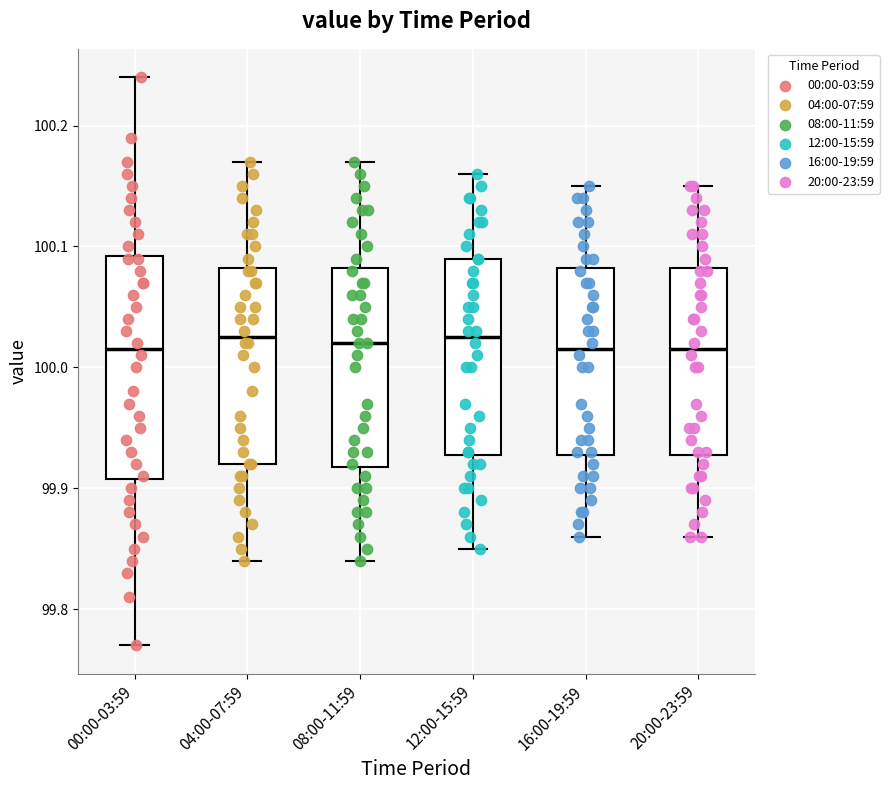

Comparing the boxes themselves (not the whiskers), which one is the tallest?

00:00-03:59